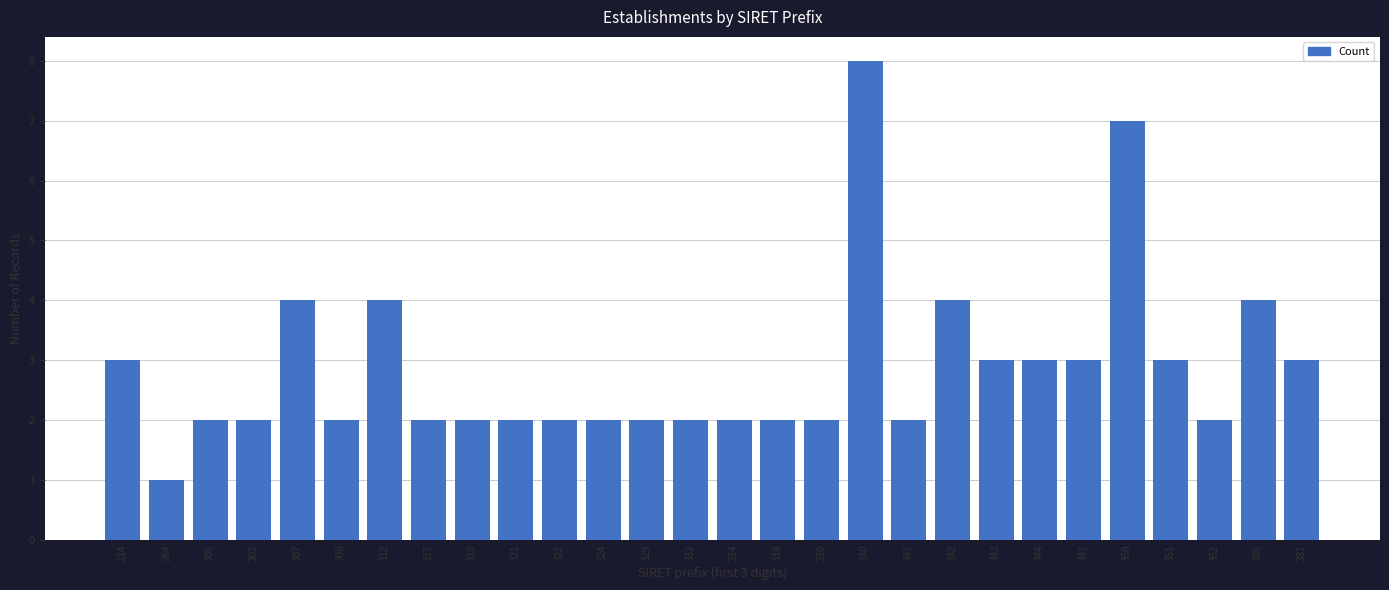

Reading right to left, what are all the values shown in this chart?

3	4	2	3	7	3	3	3	4	2	8	2	2	2	2	2	2	2	2	2	2	4	2	4	2	2	1	3